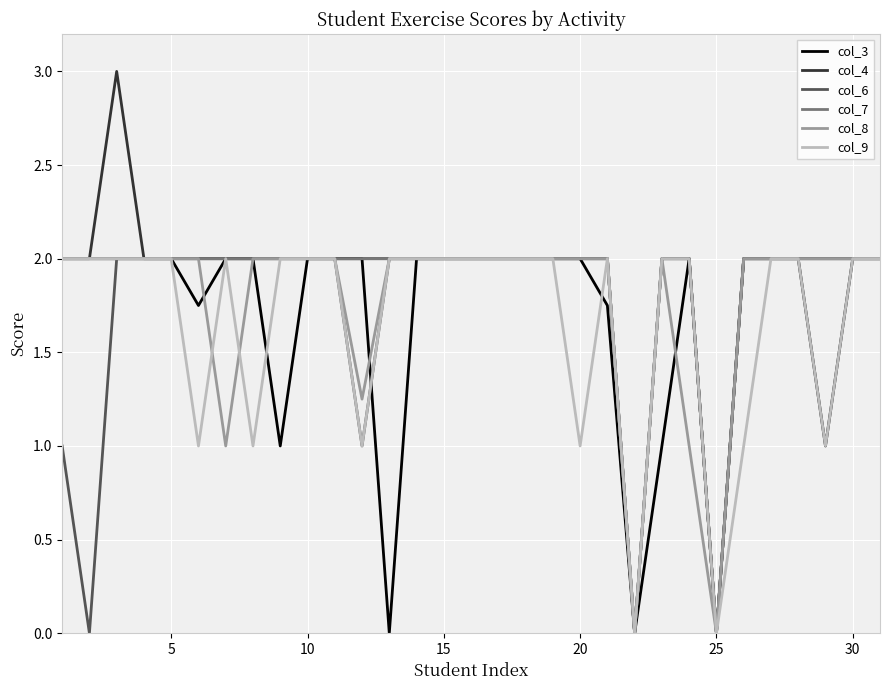

Which series has the largest range (max minus min)?

col_4